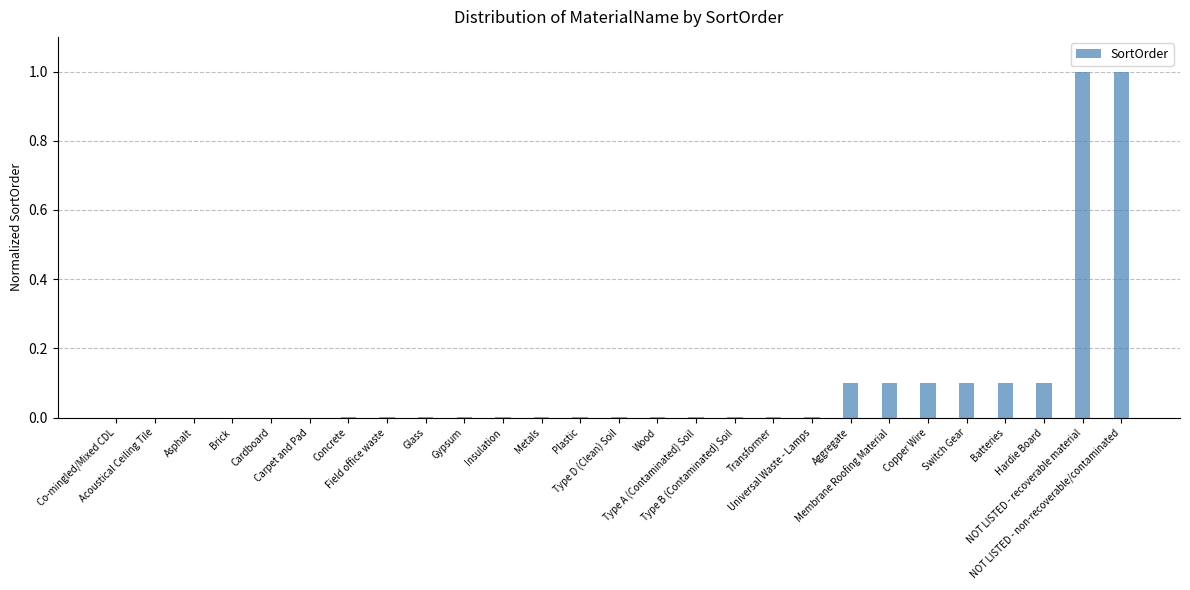

Are the bars horizontal?

No